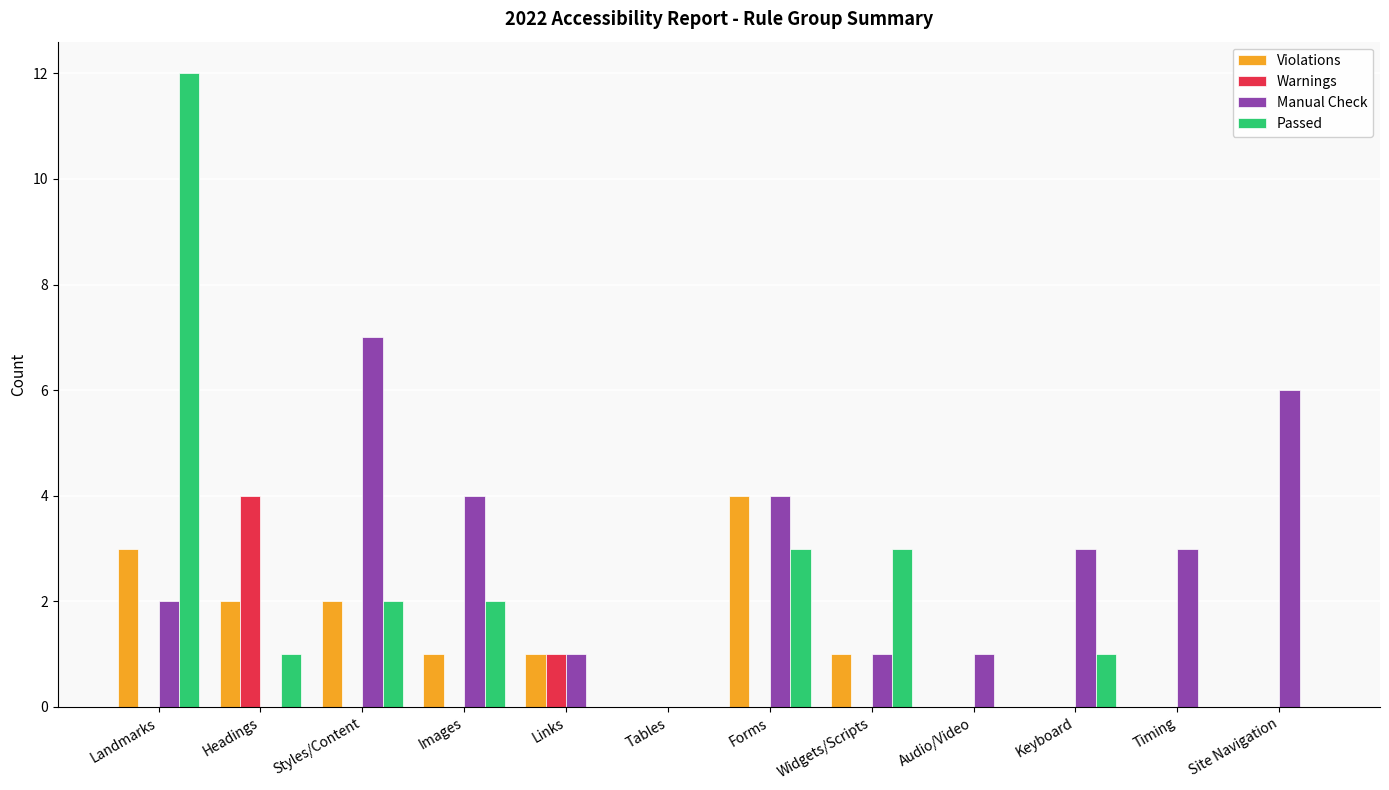

How many distinct data groups are displayed?

4